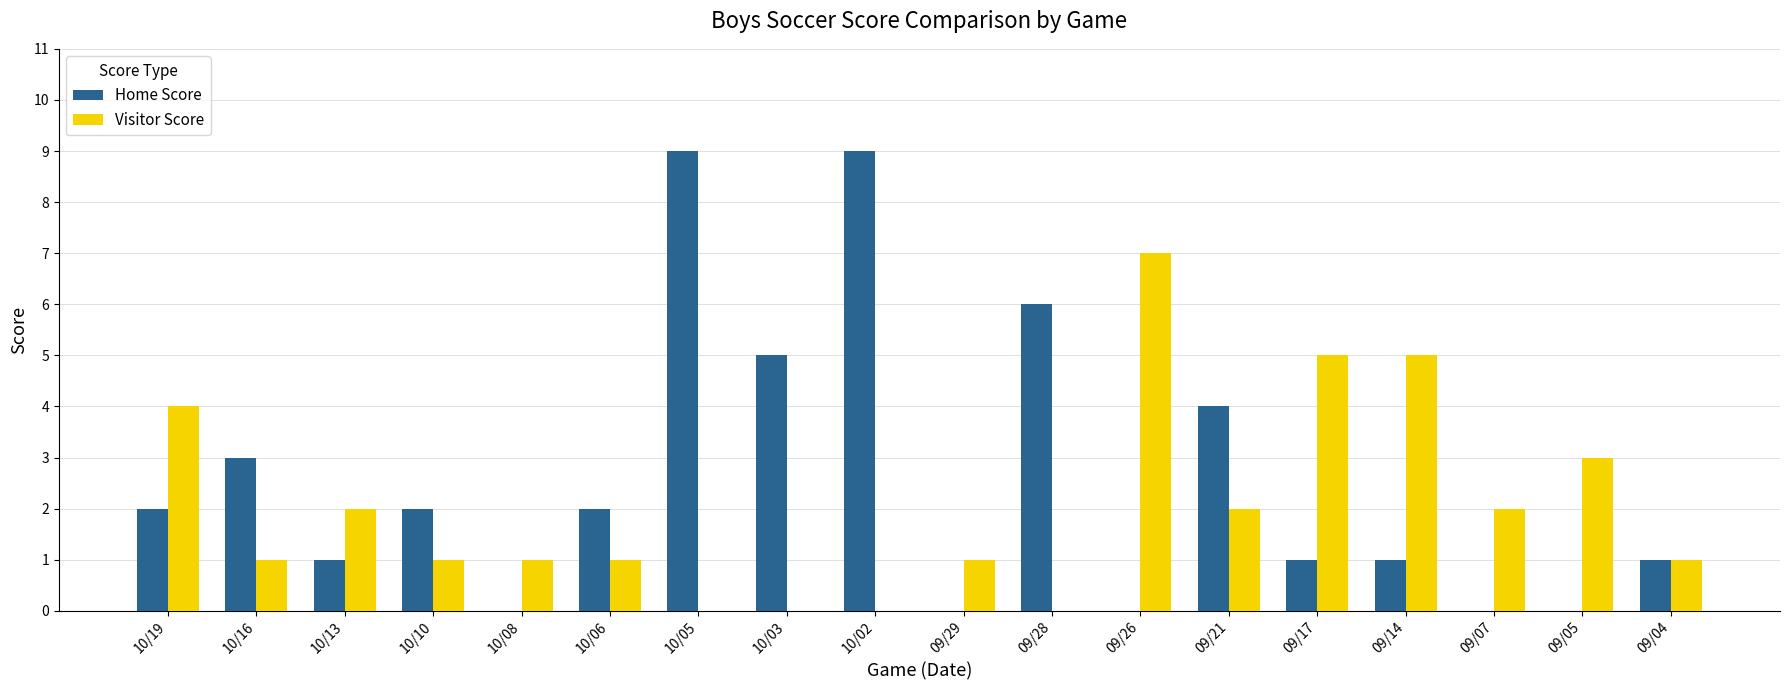

What is the maximum value shown in the chart?

9